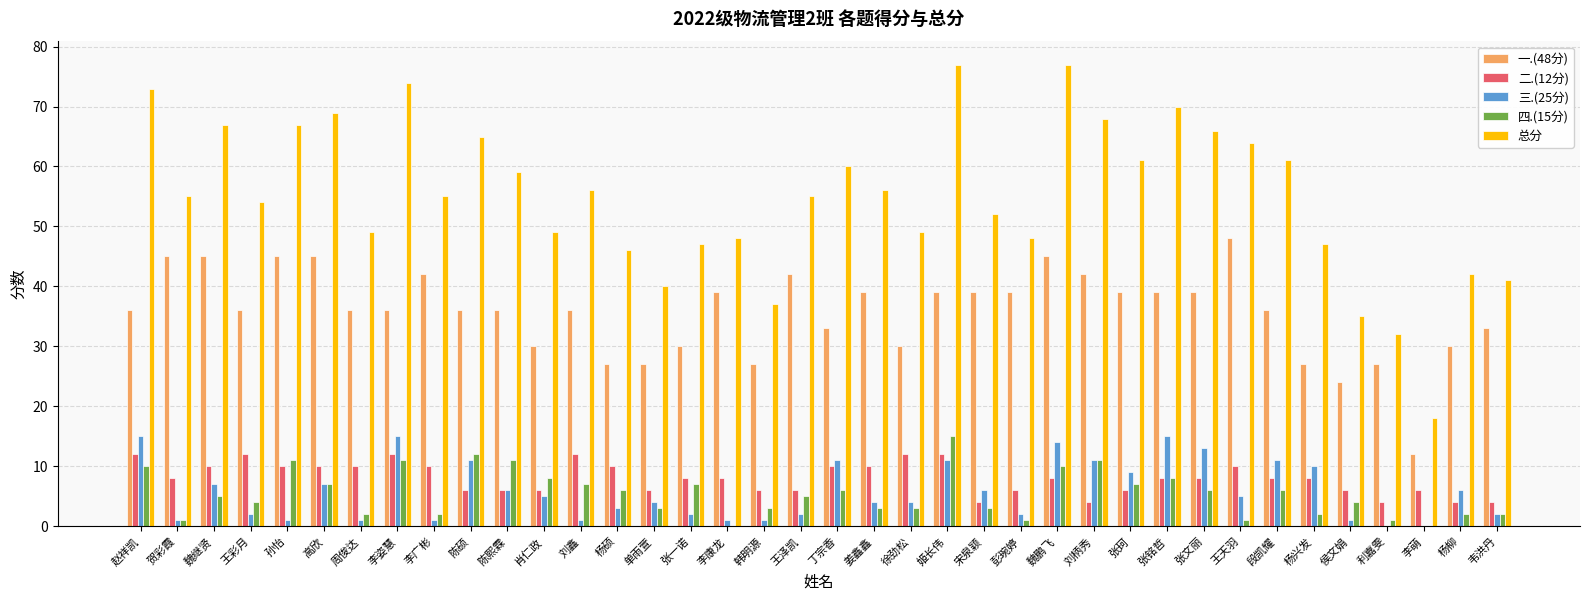

What is the total value across all series at 徐劲松?

98